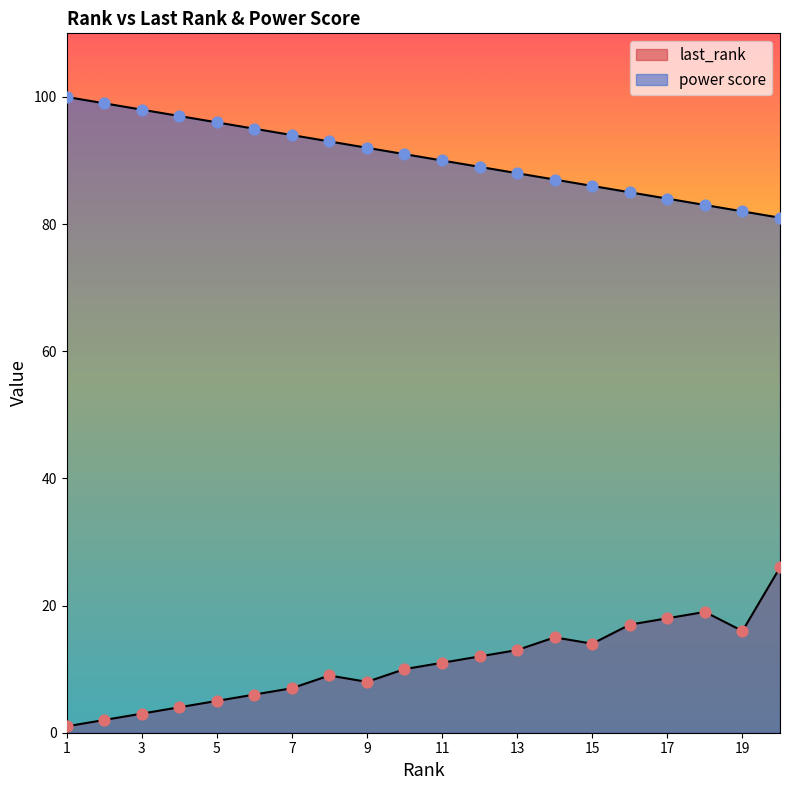

What is the total value across all series at 10?

101